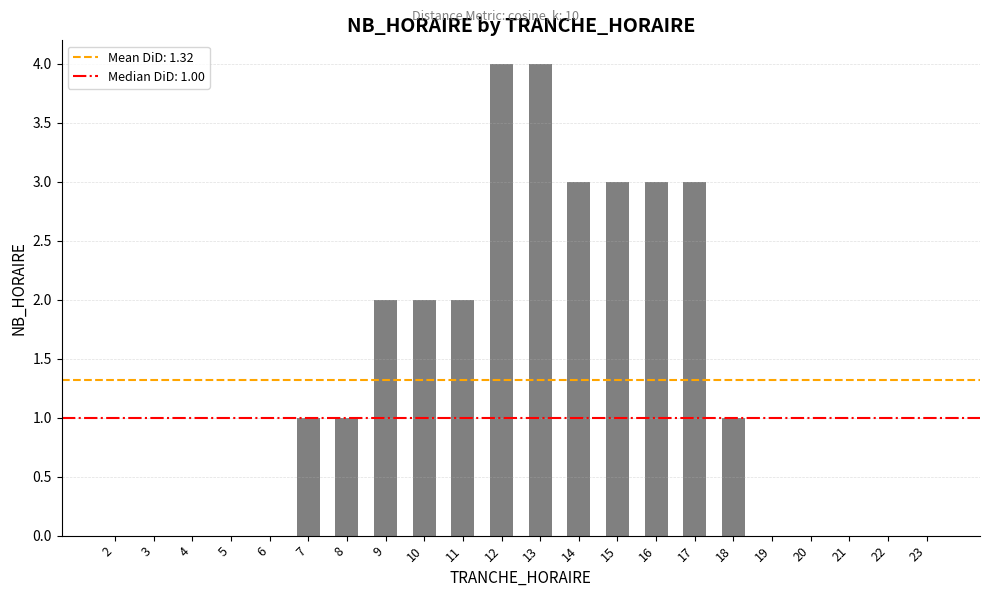

Reading left to right, transcribe all the data shown in this chart.

2=0	3=0	4=0	5=0	6=0	7=1	8=1	9=2	10=2	11=2	12=4	13=4	14=3	15=3	16=3	17=3	18=1	19=0	20=0	21=0	22=0	23=0